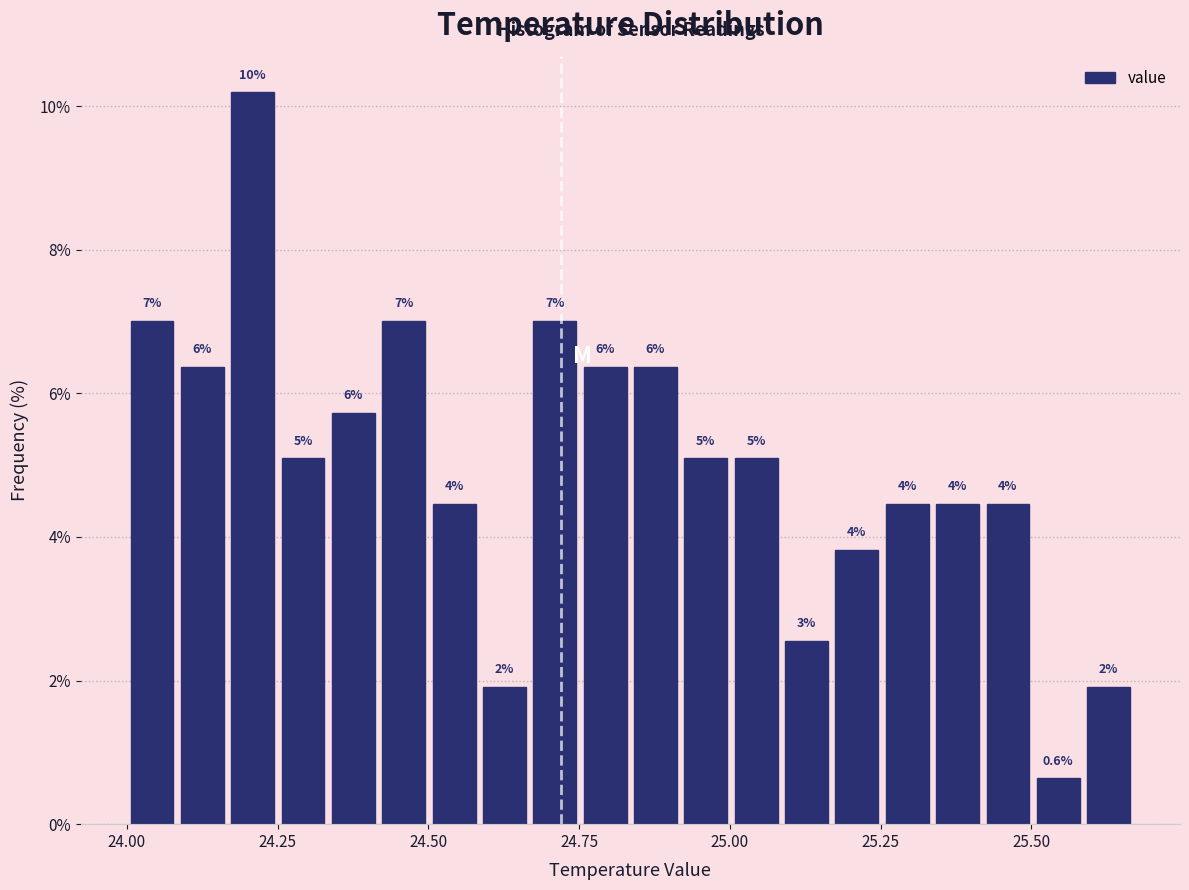

Read against the x-axis, roughly where is the centre of the tallest bar?

24.20